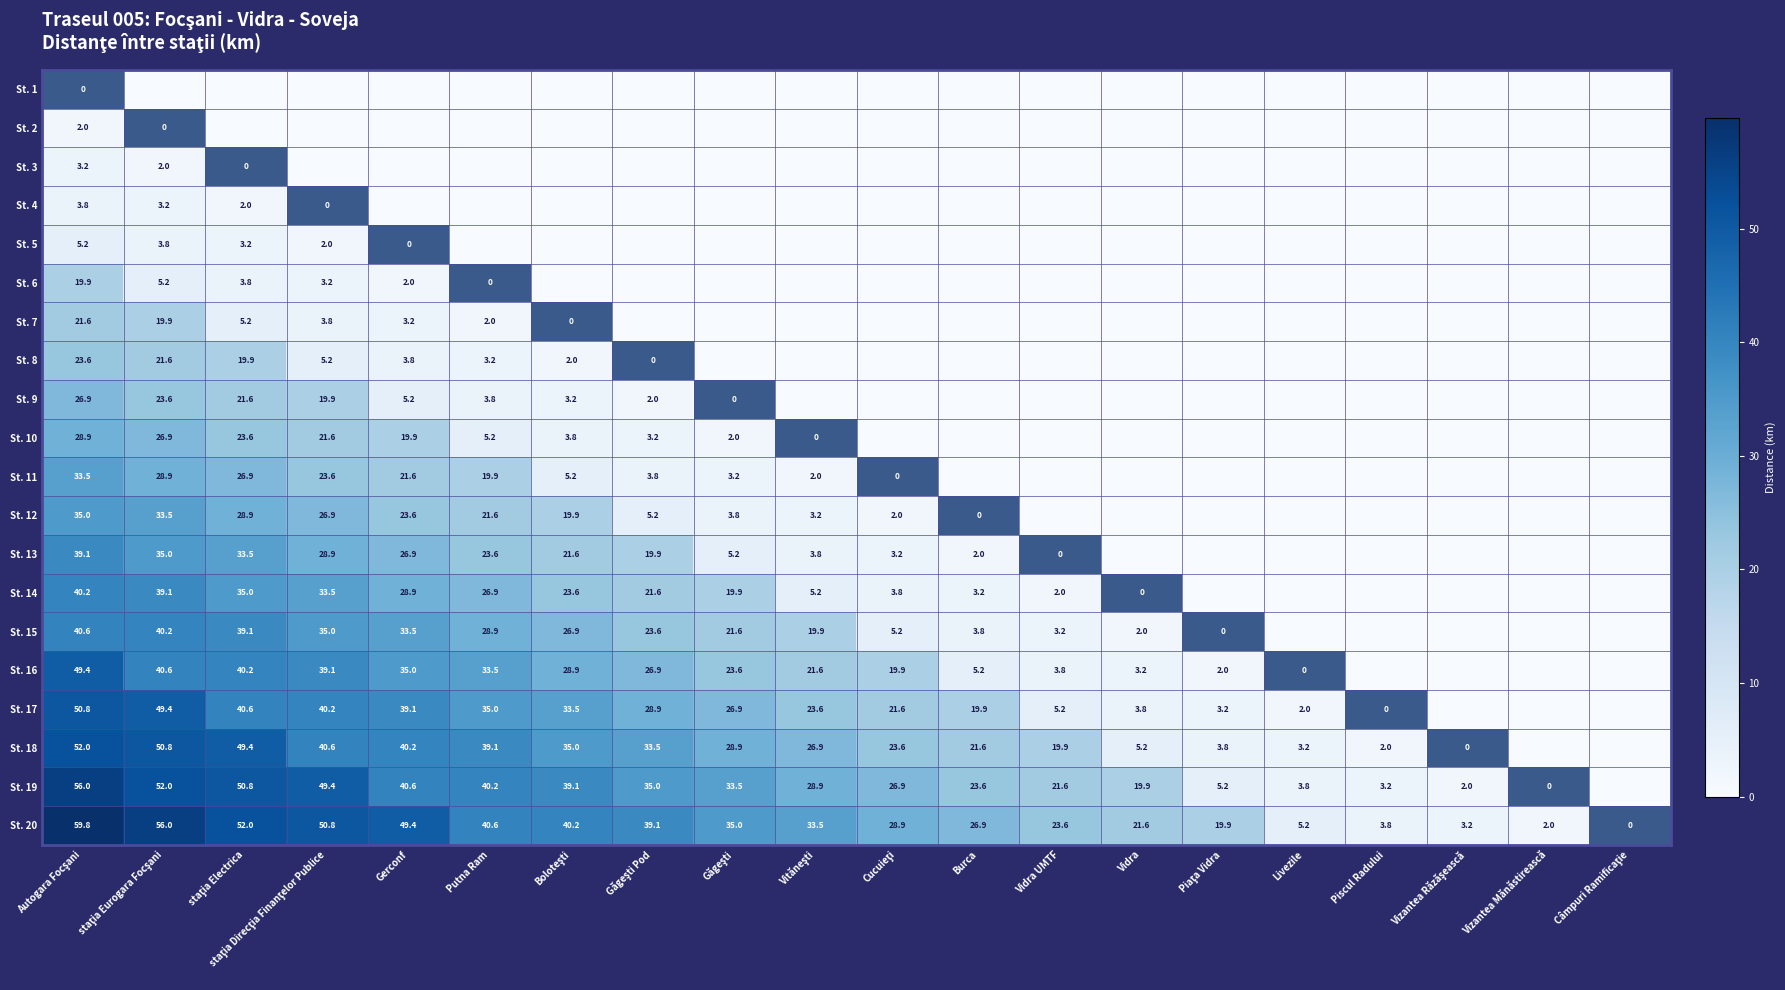

What is the maximum value for St. 20?

59.8